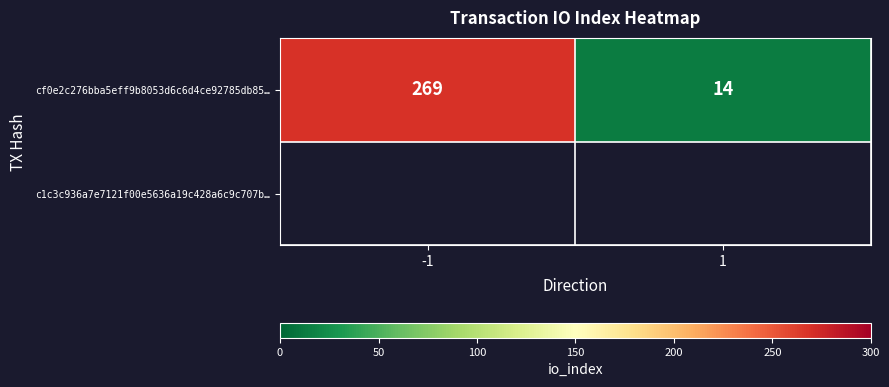

What is the ratio of the value at 1 to the value at -1?

0.1